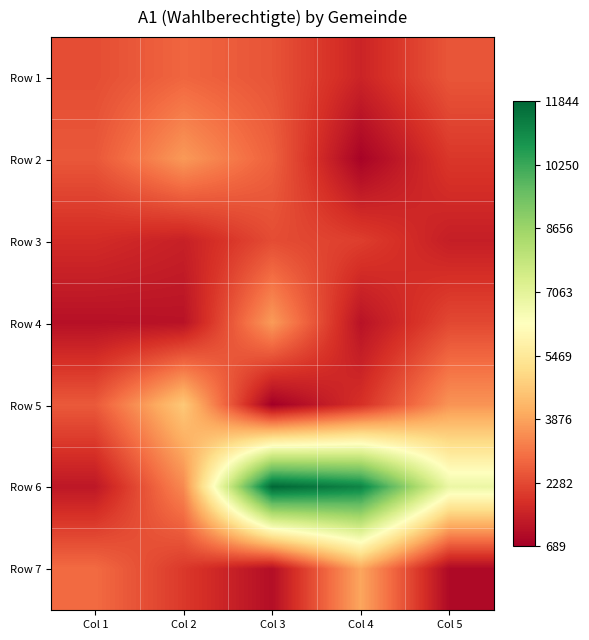

Reading left to right, list all the values displayed in this chart.

Row 1: Col 1=2358	Col 2=2796	Col 3=2479	Col 4=1549	Col 5=2515
Row 2: Col 1=2542	Col 2=3701	Col 3=2717	Col 4=786	Col 5=1949
Row 3: Col 1=1719	Col 2=1463	Col 3=2343	Col 4=2082	Col 5=1418
Row 4: Col 1=1102	Col 2=1147	Col 3=3731	Col 4=1148	Col 5=2269
Row 5: Col 1=2582	Col 2=4634	Col 3=689	Col 4=1810	Col 5=3608
Row 6: Col 1=1255	Col 2=3425	Col 3=11844	Col 4=11186	Col 5=6815
Row 7: Col 1=2896	Col 2=1980	Col 3=1041	Col 4=3927	Col 5=920